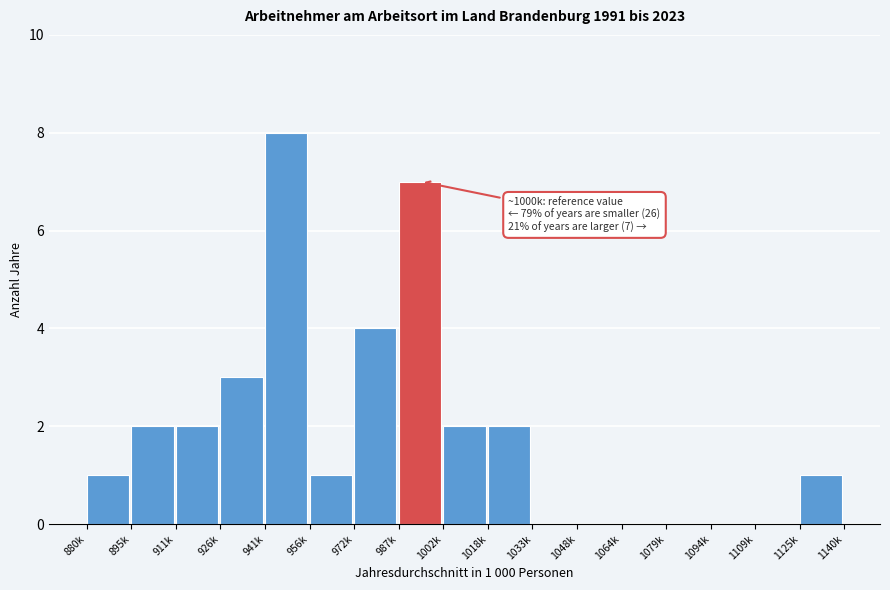

Reading right to left, list all the values displayed in this chart.

1125k=1	1109k=0	1094k=0	1079k=0	1064k=0	1048k=0	1033k=0	1018k=2	1002k=2	987k=7	972k=4	956k=1	941k=8	926k=3	911k=2	895k=2	880k=1